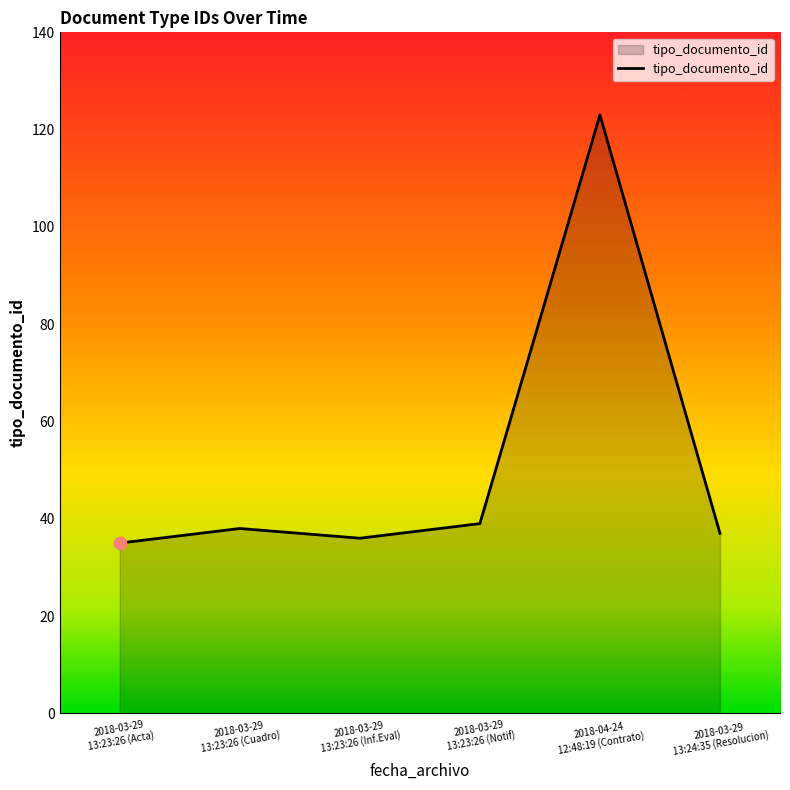

What is the minimum value shown in the chart?

35